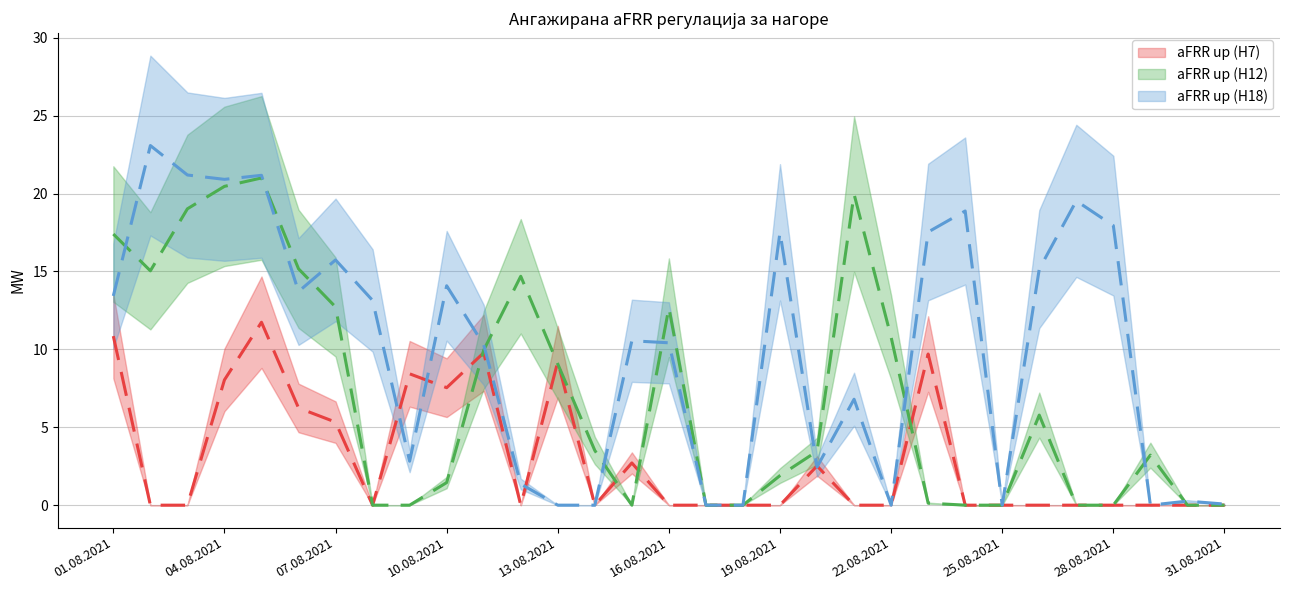

True or false: aFRR up (H12) and aFRR up (H7) intersect in this chart.

True